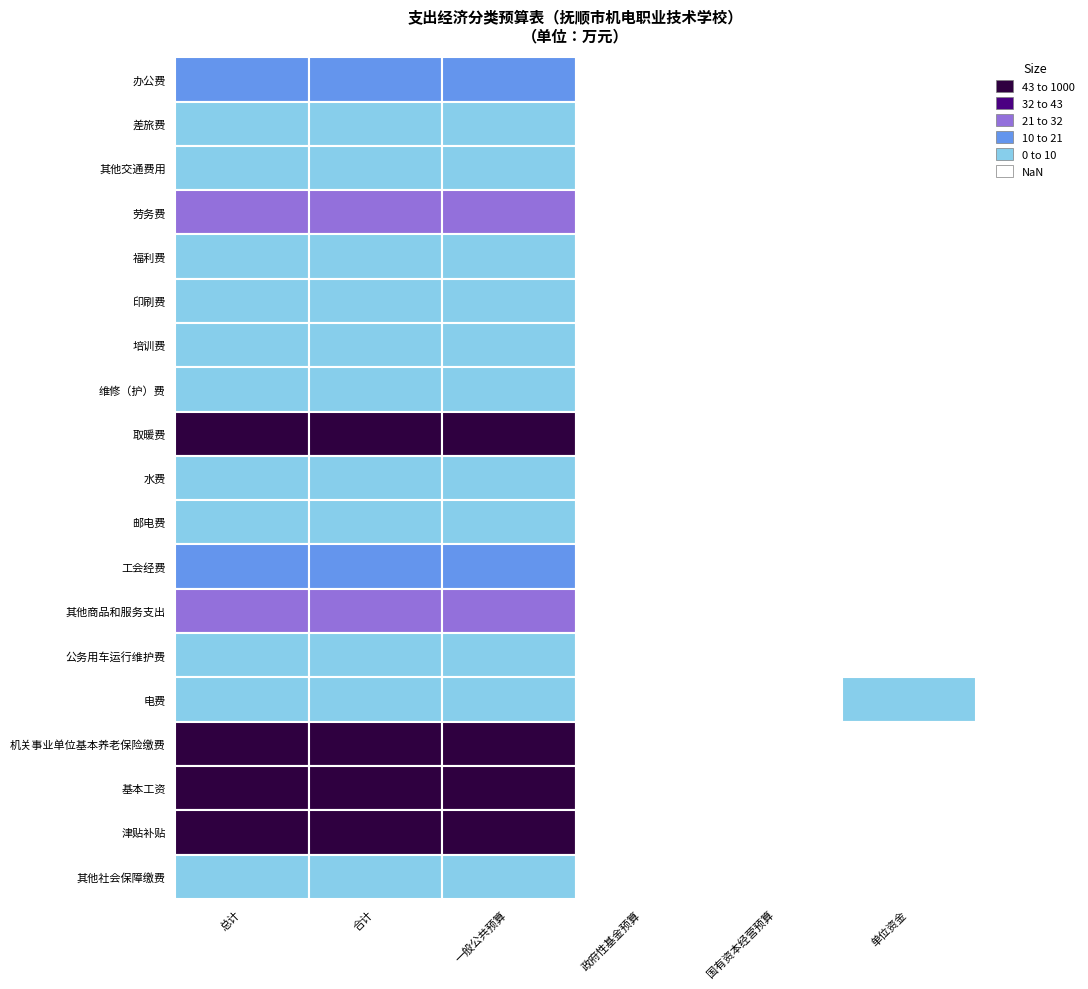

What is the sum of all 印刷费 values?

15.0